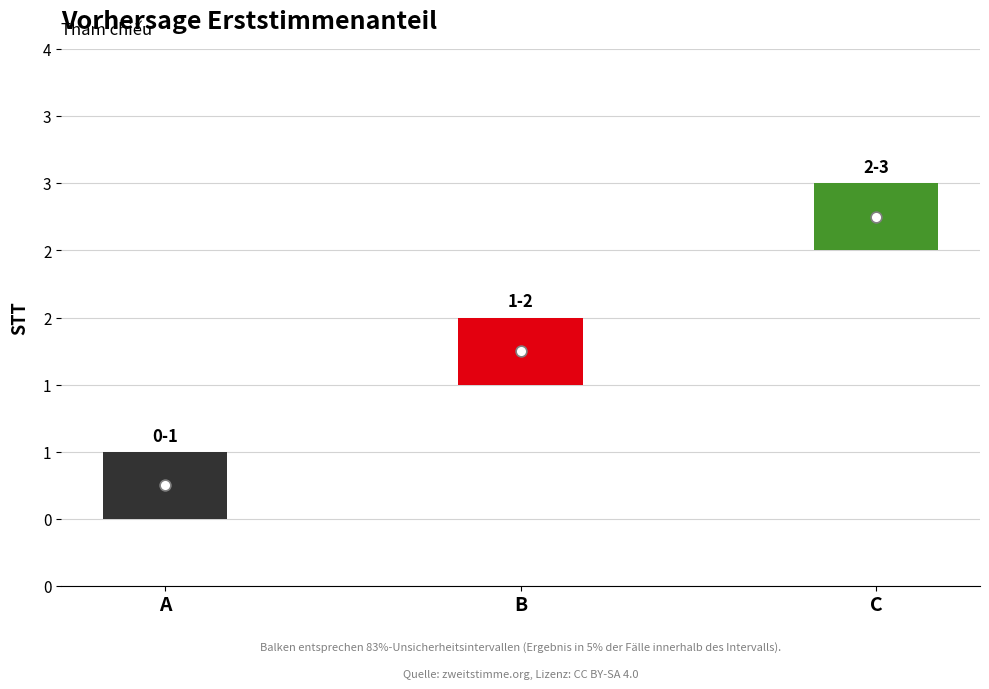

Which has a higher value, B or A?

B